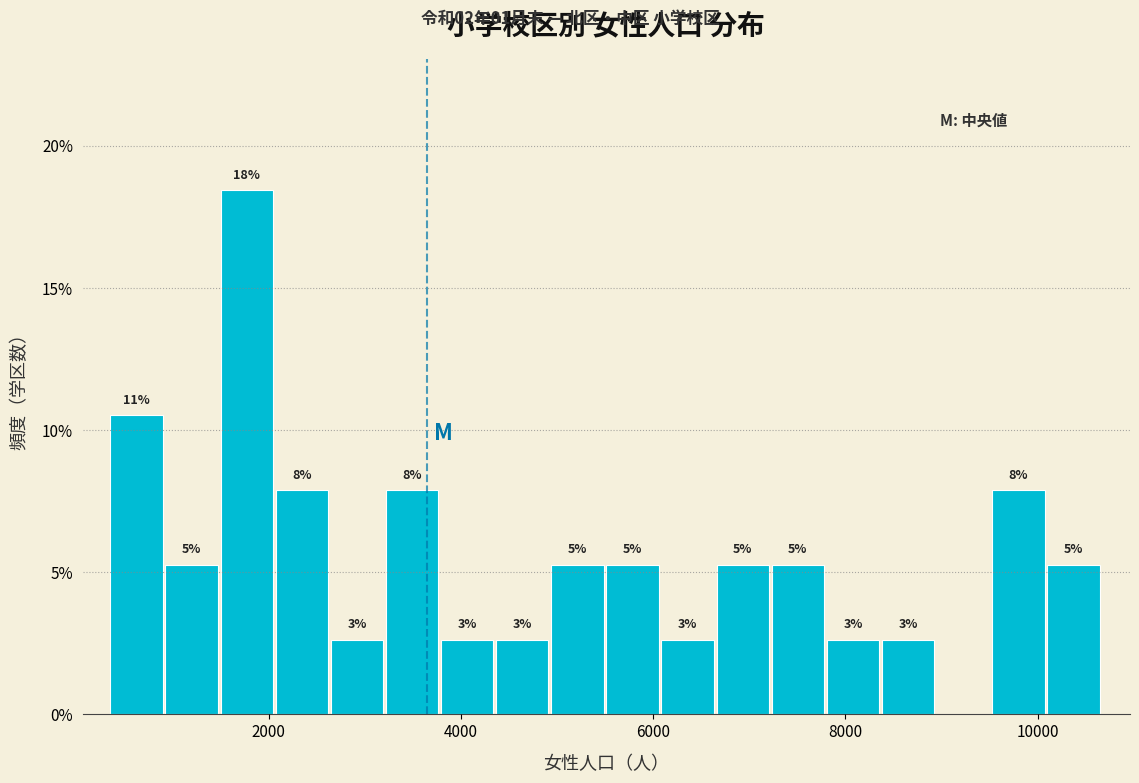

Around what value on the x-axis is the tallest bar? Give the approximate position of its centre, as read against the axis.

1800